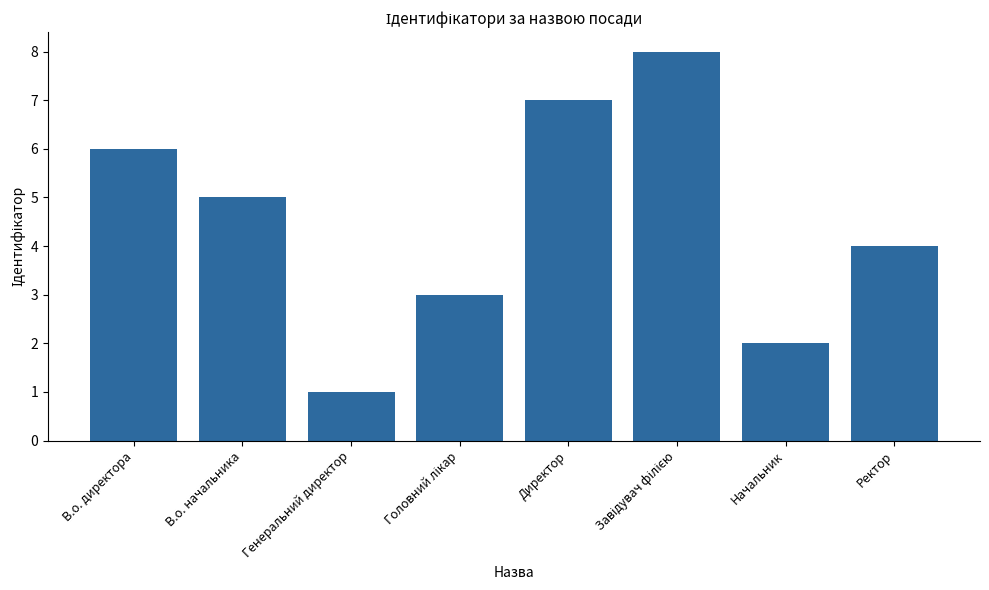

How many data points are less than 5?

4